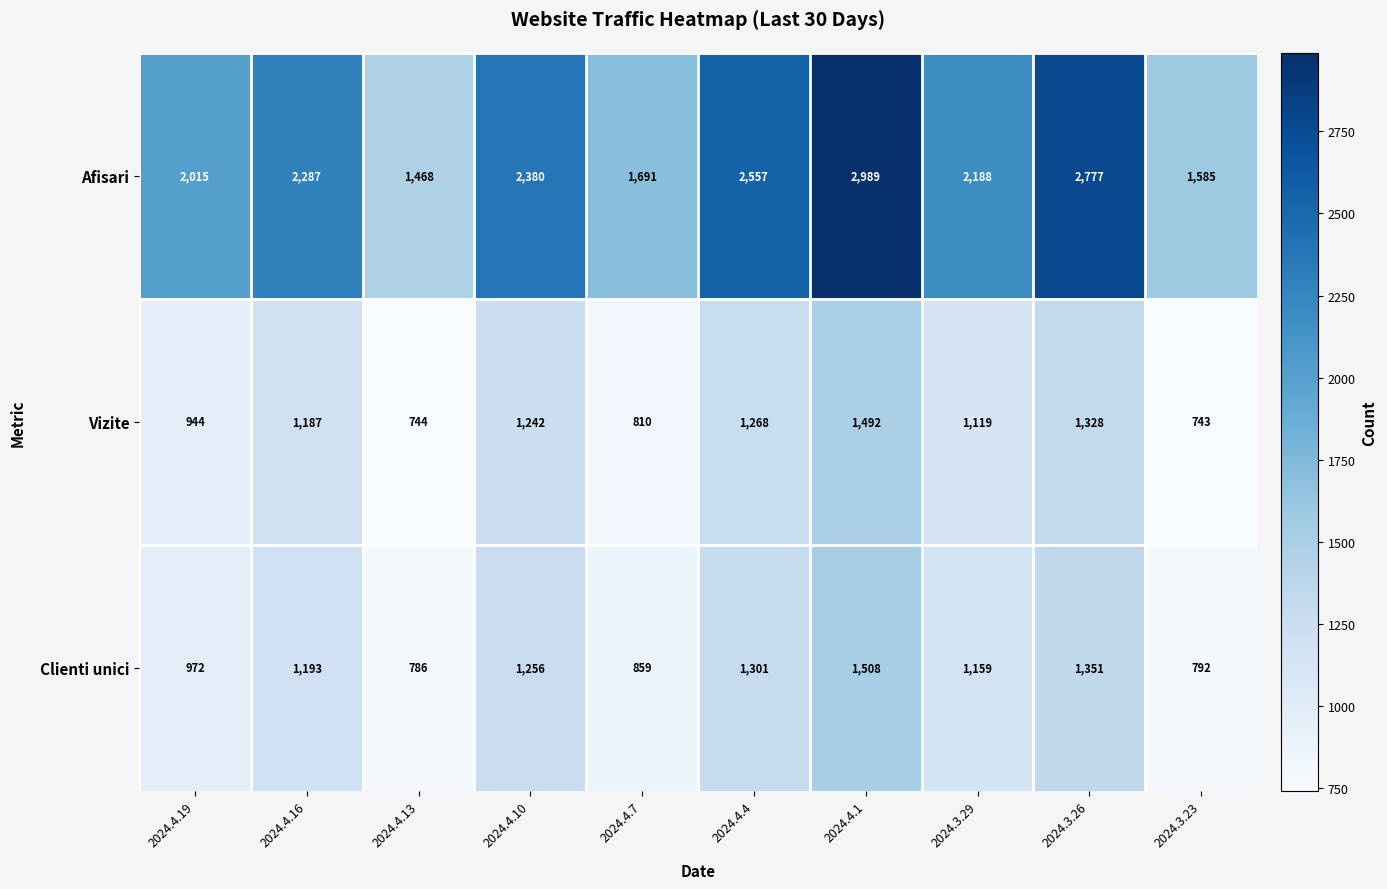

What is the difference between the maximum and minimum values in the Vizite series?

749